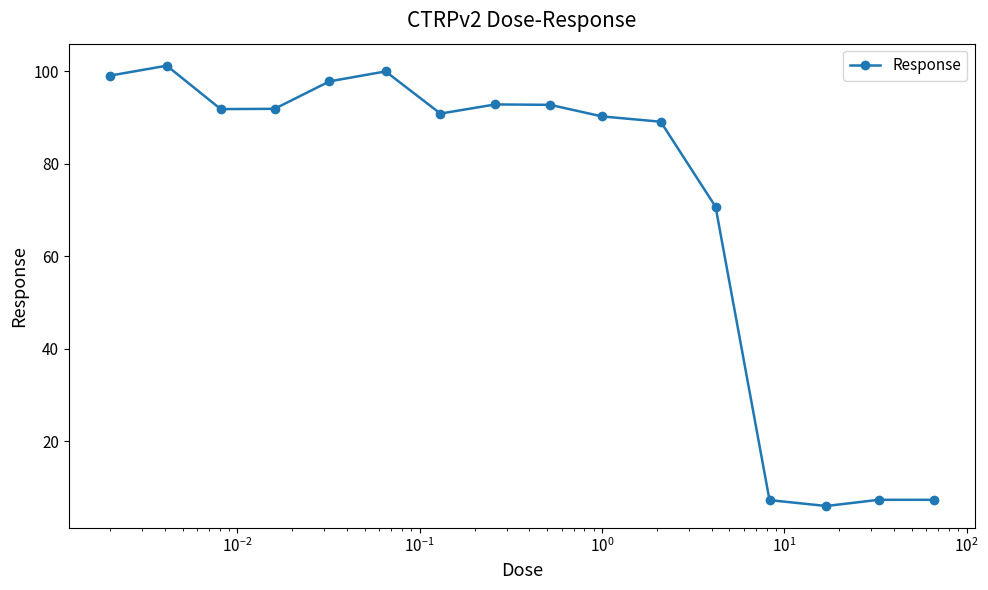

What is the value of the 7th point from the left?

90.8